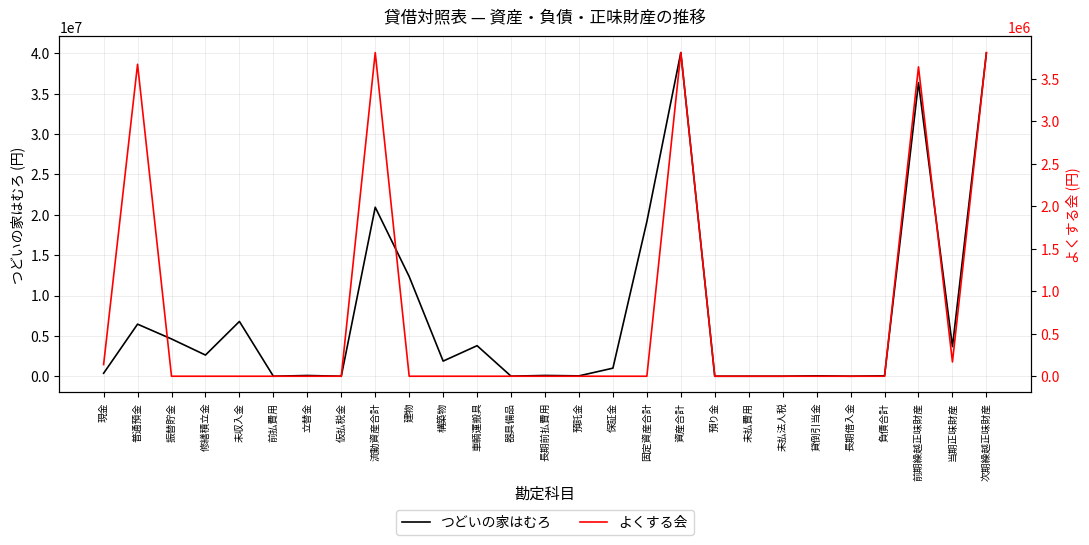

The よくする会 series shows 1304236 at 立替金. True or false?

False